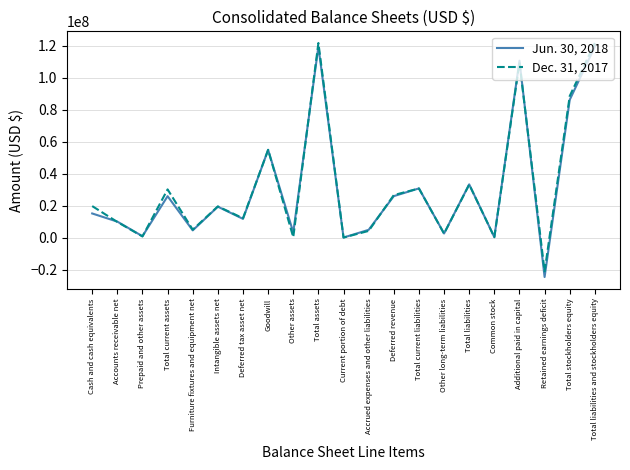

What is the approximate value of Dec. 31, 2017 at Common stock, to the nearest 100?

229400